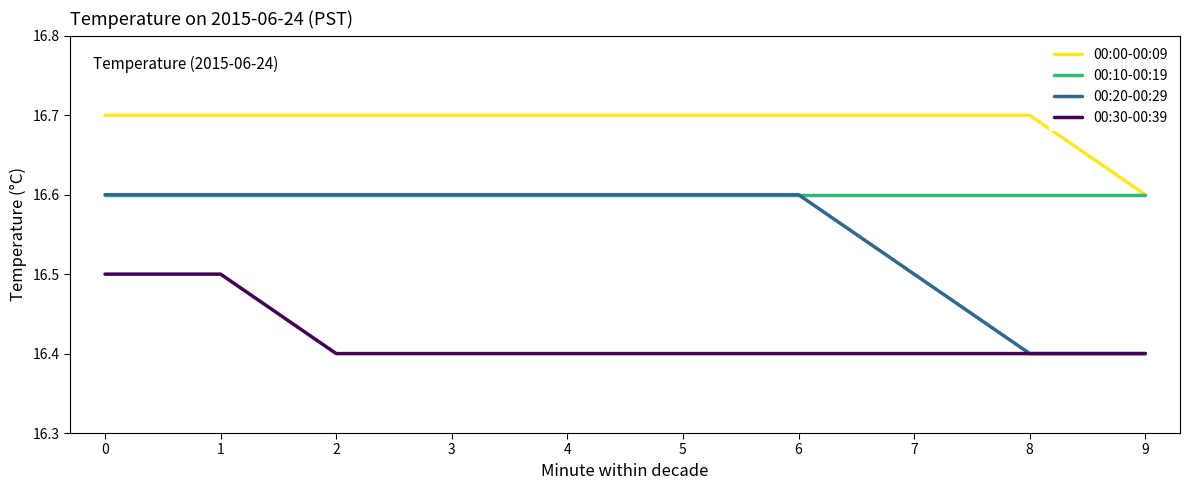

True or false: 00:20-00:29 and 00:00-00:09 cross at least once.

False